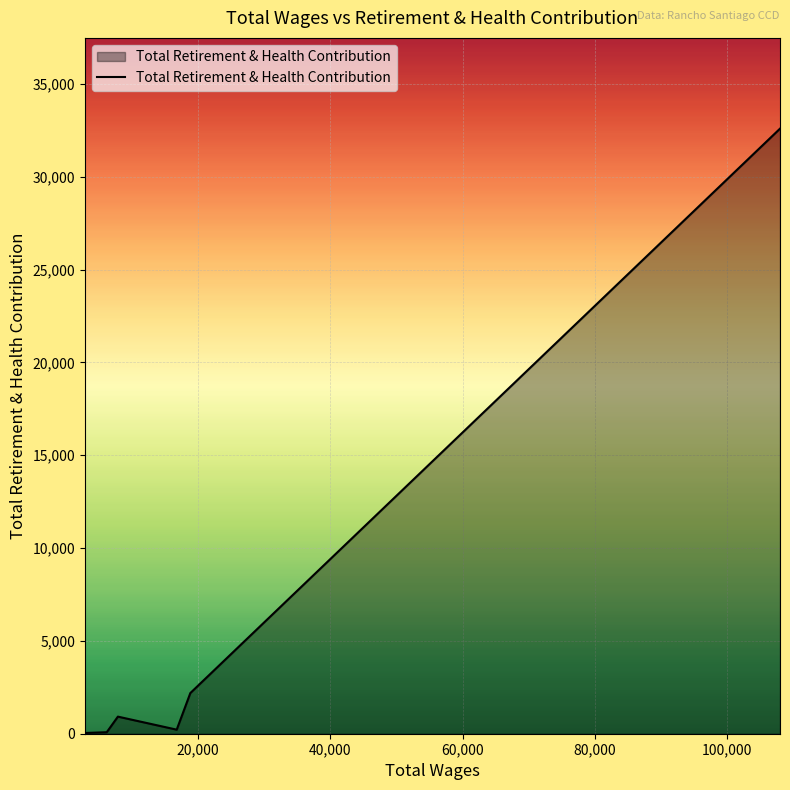

What is the greatest value displayed?

32596